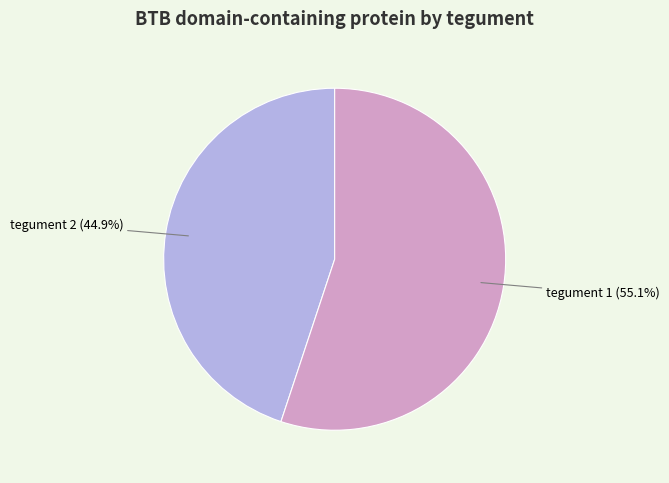

Count the number of slices in the pie.

2